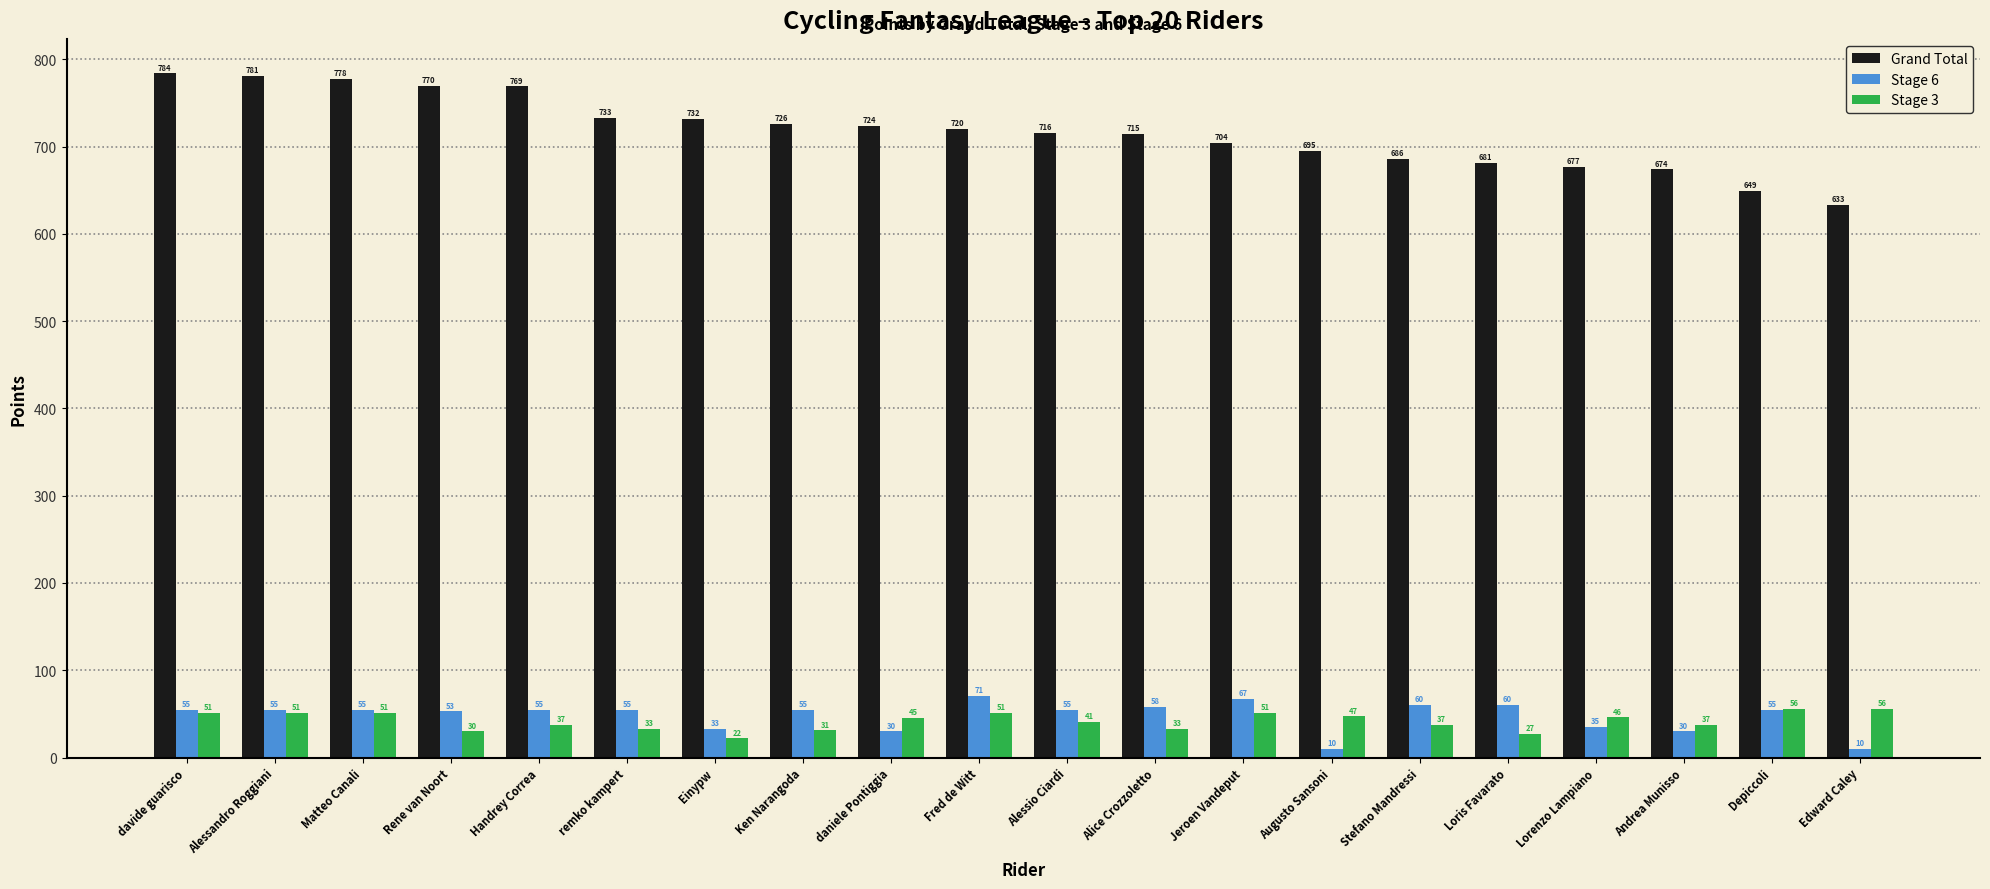

At which category does the chart reach its peak across all series?

davide guarisco